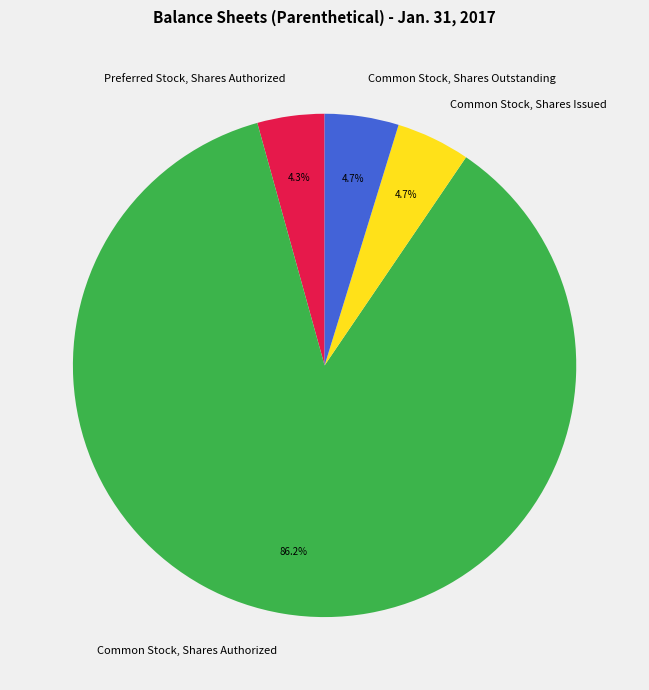

What is the ratio of the value at Common Stock, Shares Authorized to the value at Preferred Stock, Shares Authorized?

20.0